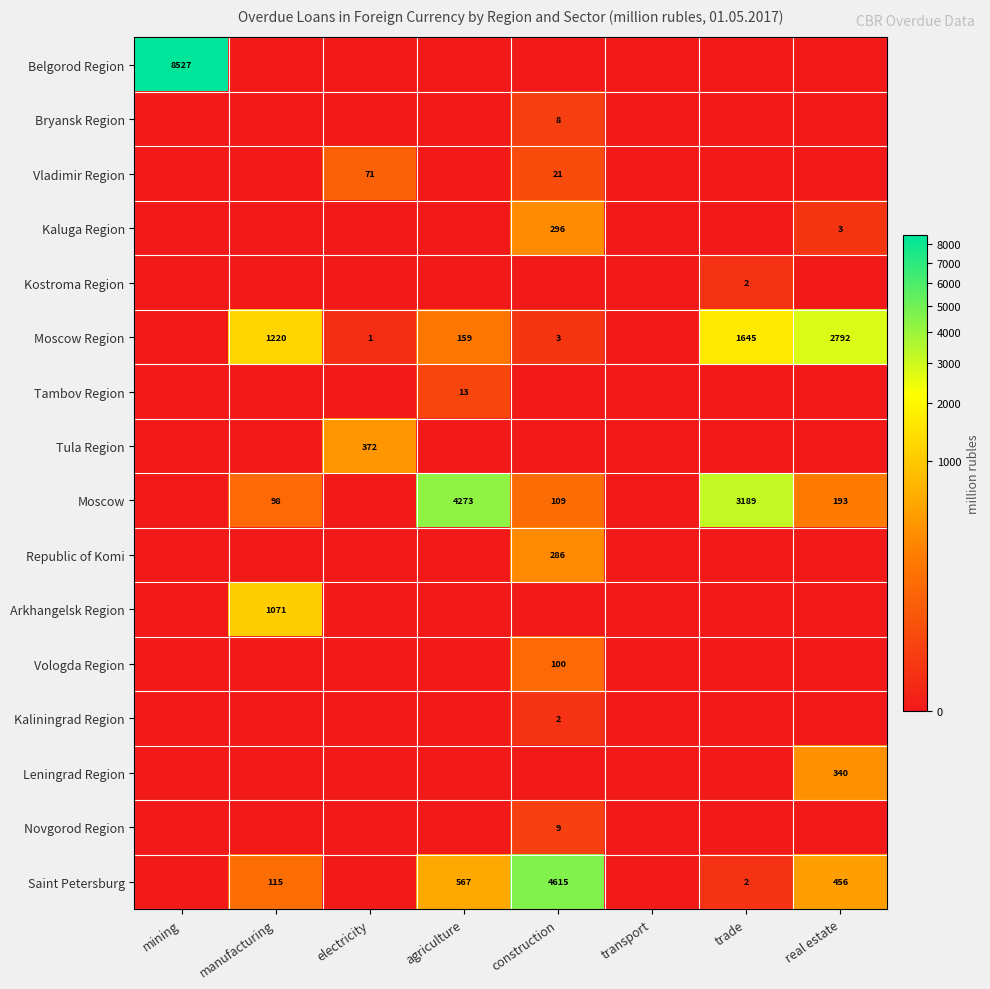

The Leningrad Region series shows 0 at transport. True or false?

True